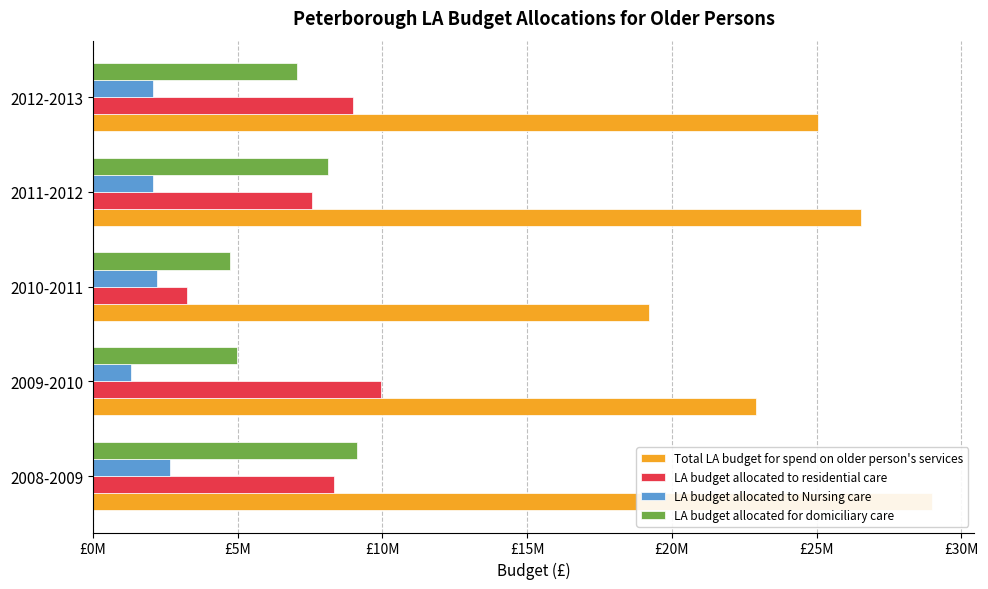

List the series in order of their peak value, highest first.

Total LA budget for spend on older person's services, LA budget allocated to residential care, LA budget allocated for domiciliary care, LA budget allocated to Nursing care